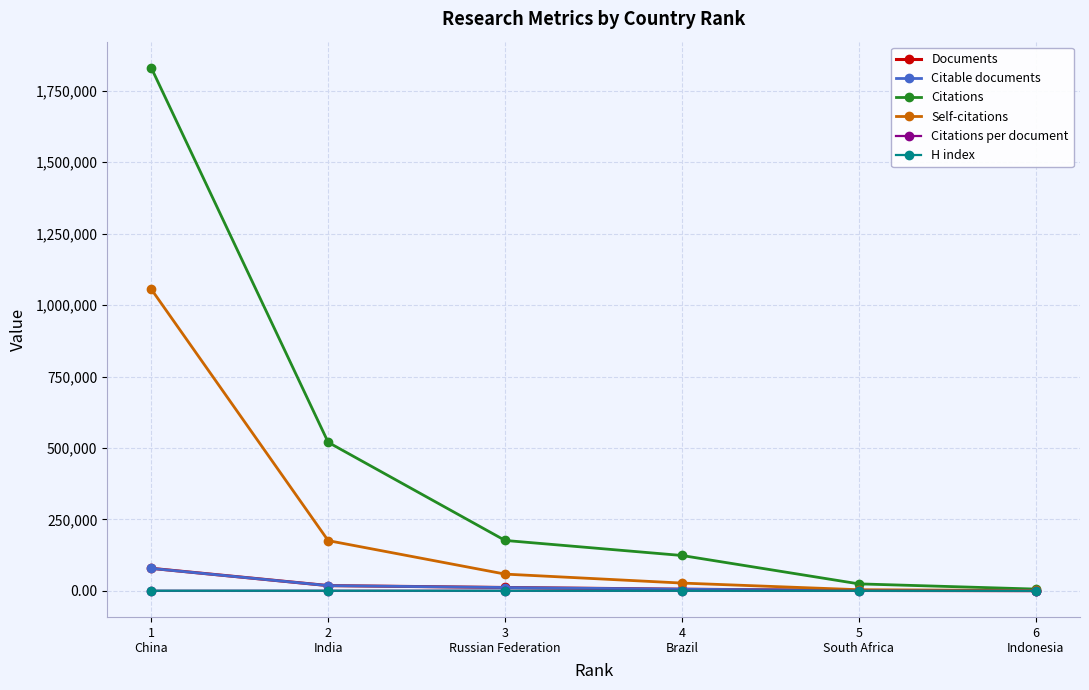

Where does the Self-citations series first go above 58436?

1
China